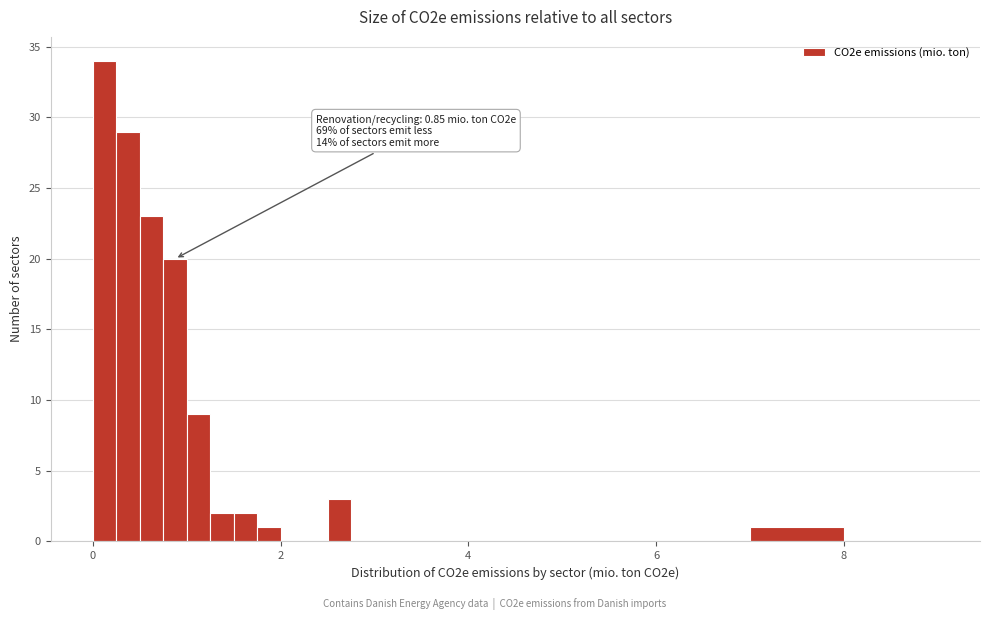

Read against the x-axis, roughly where is the centre of the tallest bar?

0.2